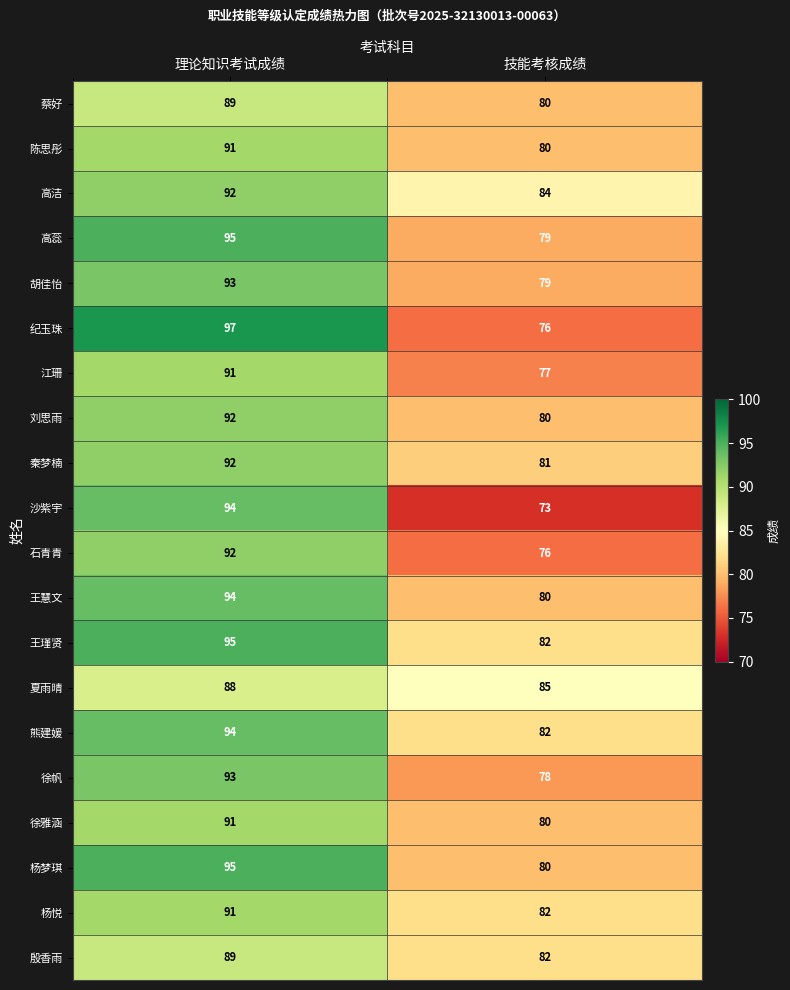

Which series has the largest total across all categories?

王瑾贤